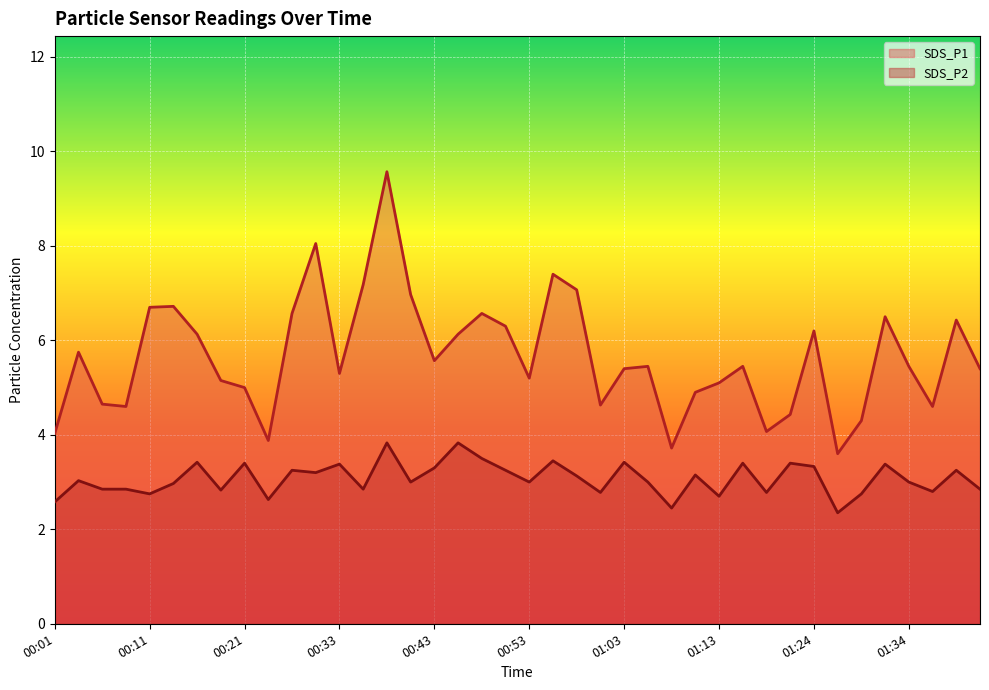

The value of SDS_P1 at 00:11 is 6.7. True or false?

True